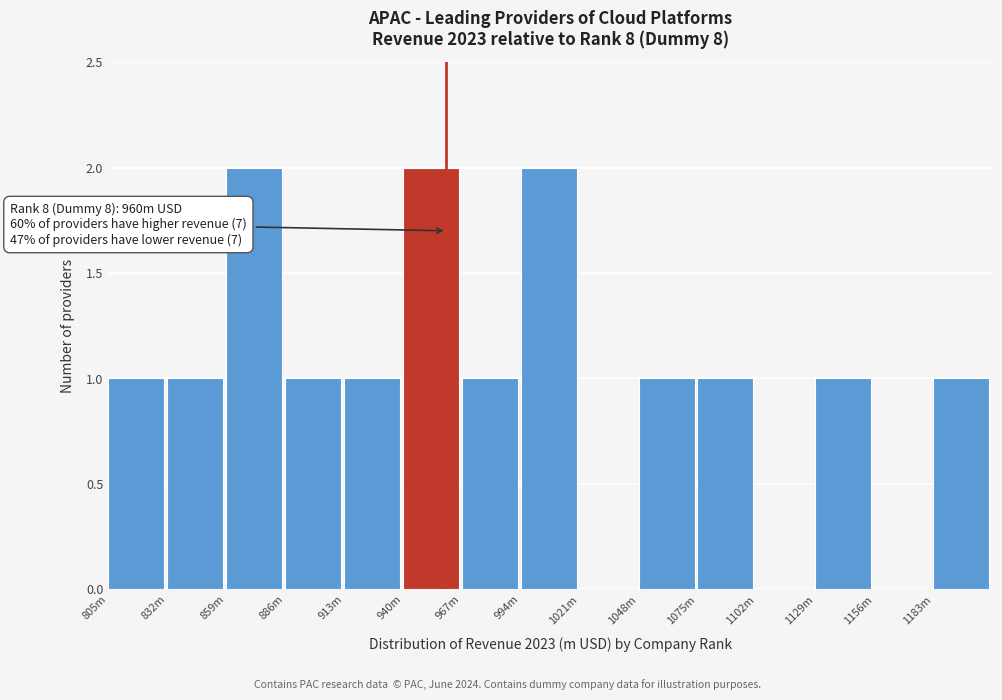

Reading left to right, extract all data points from this chart.

805m=1	832m=1	859m=2	886m=1	913m=1	940m=2	967m=1	994m=2	1021m=0	1048m=1	1075m=1	1102m=0	1129m=1	1156m=0	1183m=1